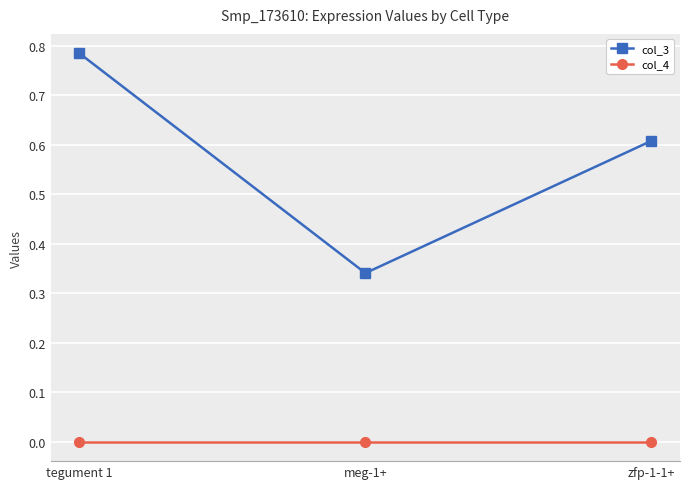

Is it true that col_4 equals 0.0 at meg-1+?

True